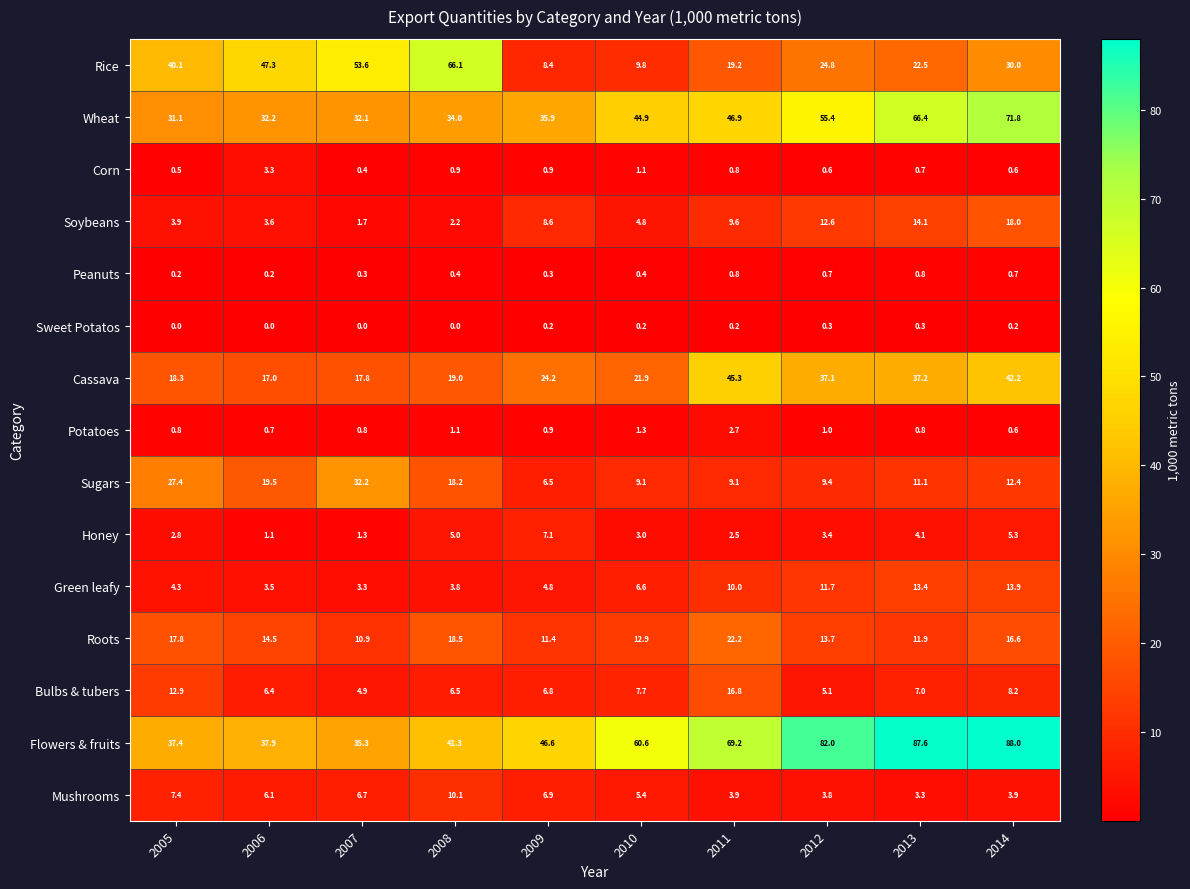

At how many categories does at least one series exceed 77?

3